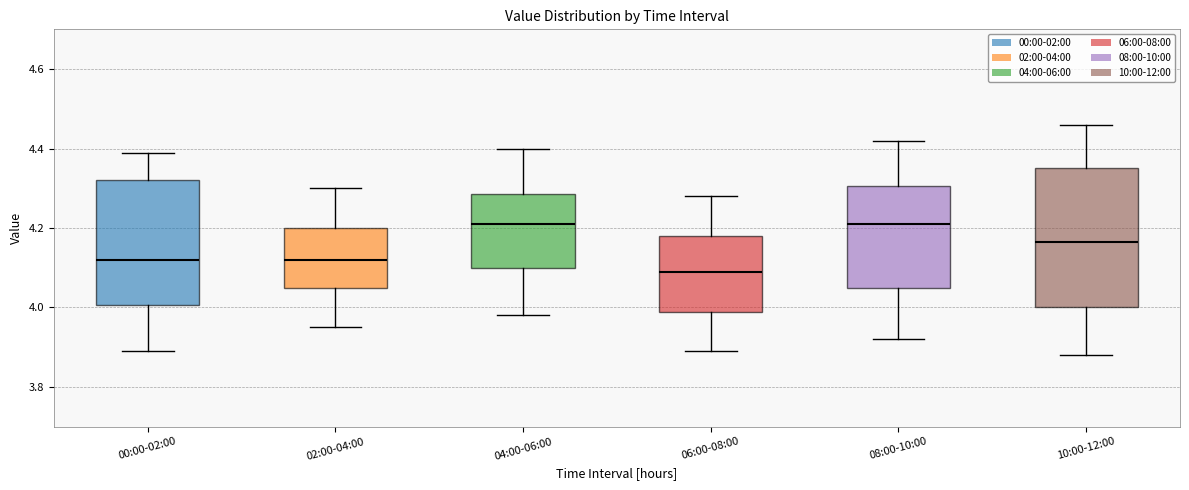

Reading left to right, read every box against the y-axis: the position of its median line, the range the box covers, and the ends of its whiskers. The values are not printed on the chart, so give them approximately, as read against the axis.

00:00-02:00: median 4.12, box 4.00 to 4.32, whiskers 3.90 to 4.40
02:00-04:00: median 4.12, box 4.06 to 4.20, whiskers 3.96 to 4.30
04:00-06:00: median 4.22, box 4.10 to 4.28, whiskers 3.98 to 4.40
06:00-08:00: median 4.10, box 3.98 to 4.18, whiskers 3.90 to 4.28
08:00-10:00: median 4.22, box 4.06 to 4.30, whiskers 3.92 to 4.42
10:00-12:00: median 4.16, box 4.00 to 4.36, whiskers 3.88 to 4.46